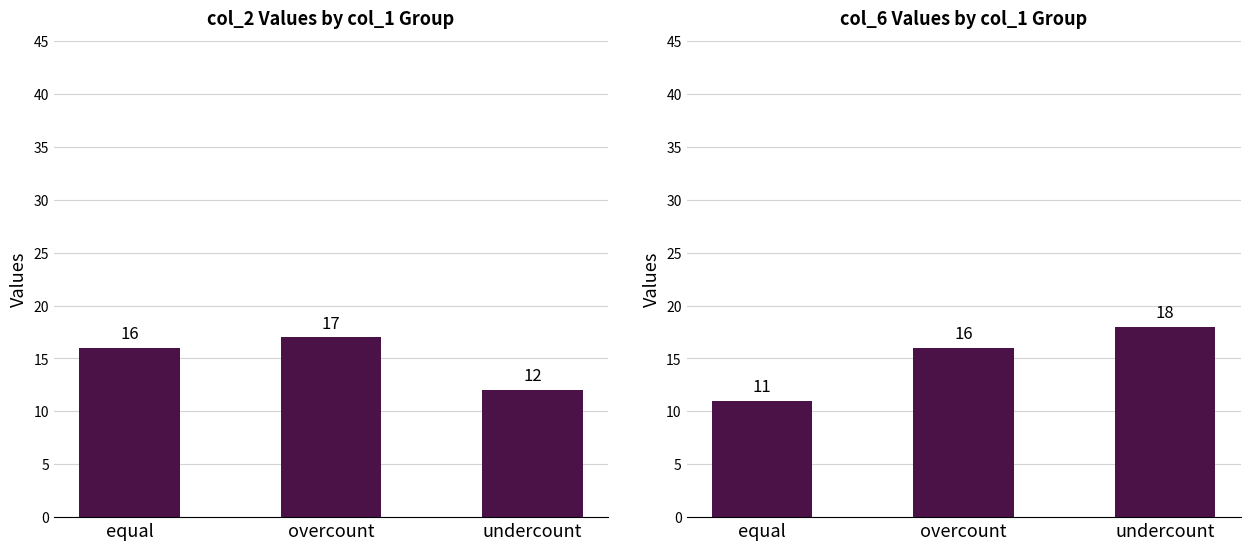

List the labels in order of col_2 value, smallest first.

undercount, equal, overcount